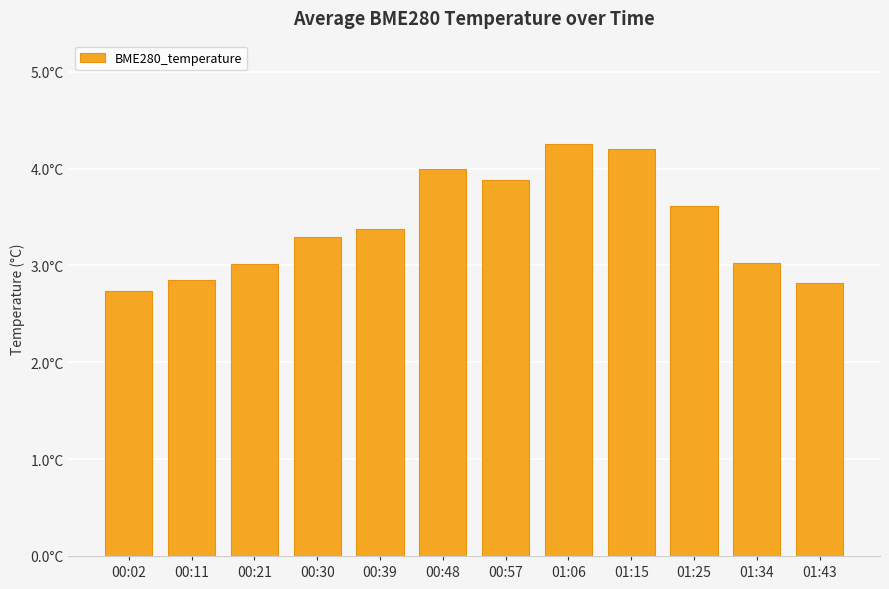

What is the difference between the maximum and minimum values?

1.5